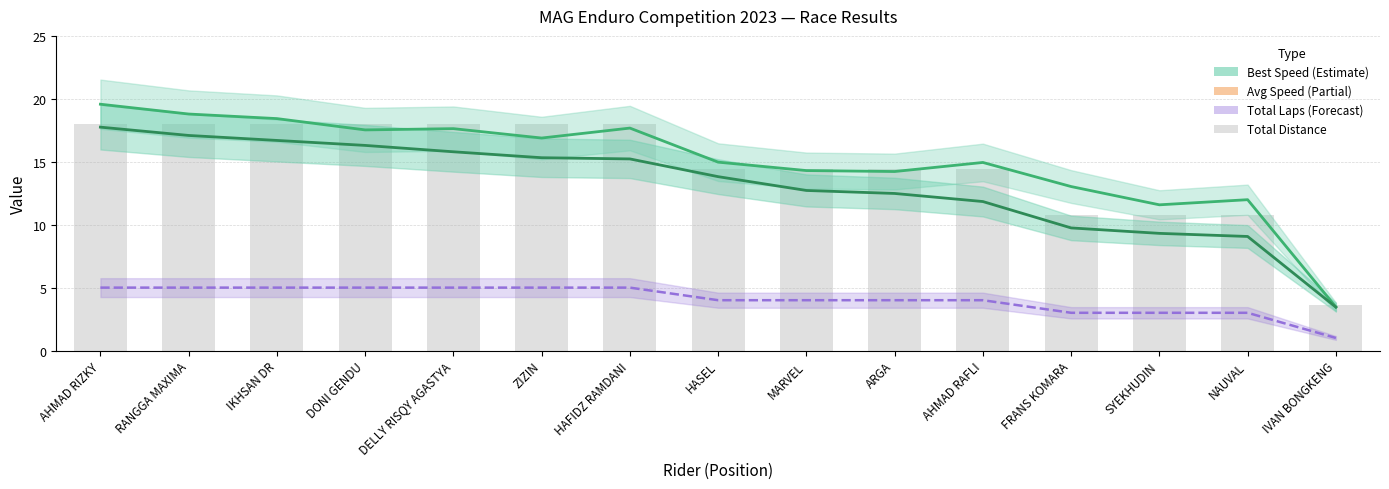

How many distinct data groups are displayed?

4